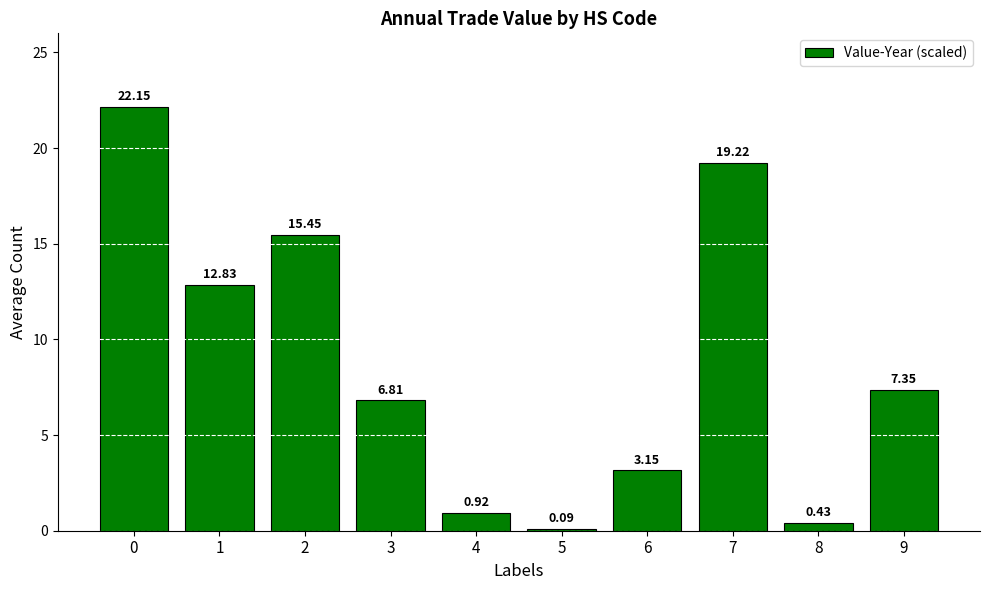

What is the sum of all values?

88.4